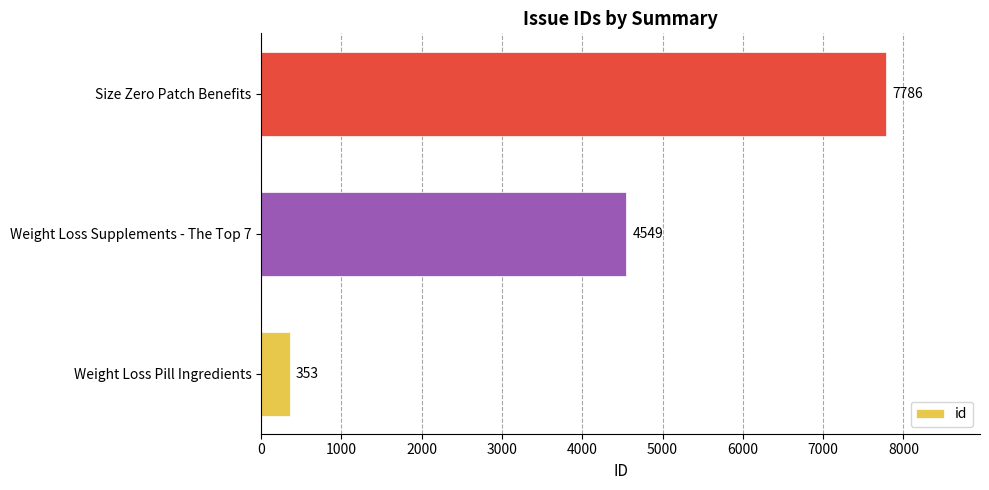

Reading bottom to top, list all the values displayed in this chart.

Weight Loss Pill Ingredients=353	Weight Loss Supplements - The Top 7=4549	Size Zero Patch Benefits=7786